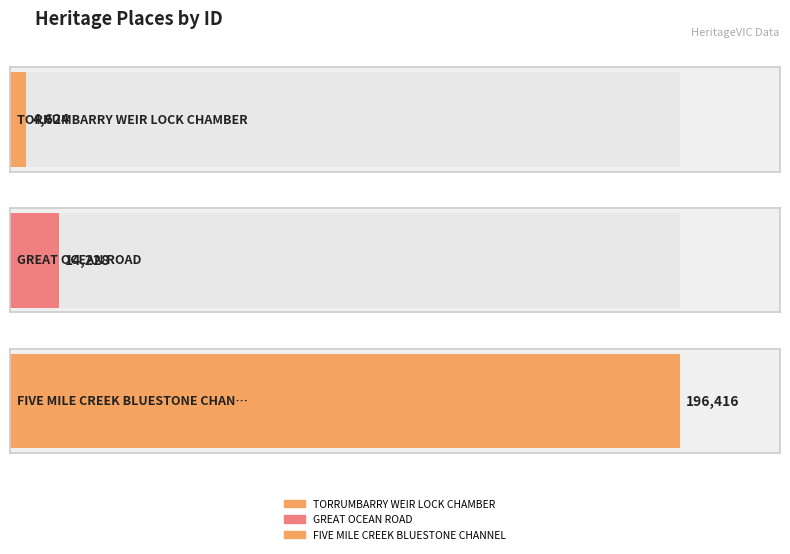

What is the change in value from TORRUMBARRY WEIR LOCK CHAMBER to FIVE MILE CREEK BLUESTONE CHANNEL?

+191792